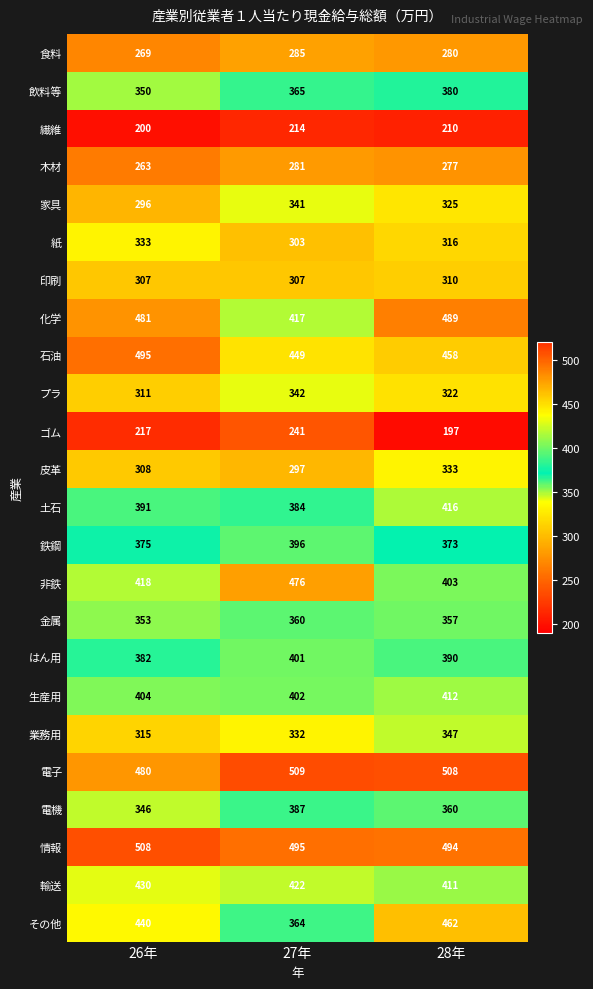

Is it true that 食料 equals 285 at 27年?

True